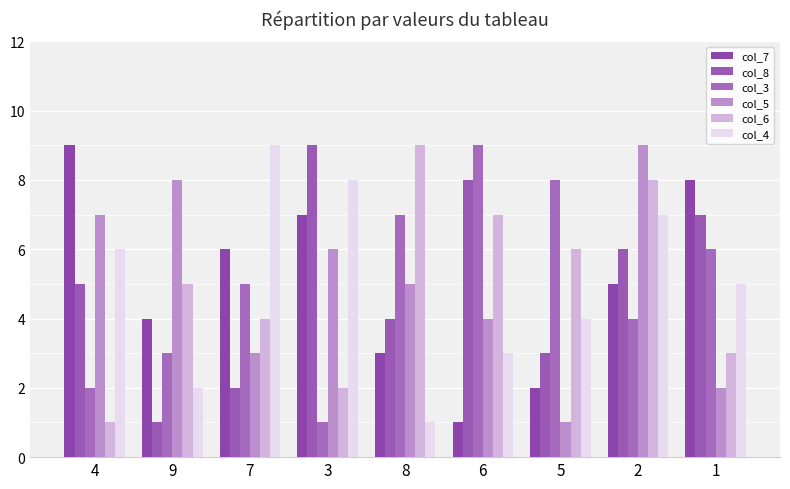

What is the sum of all col_5 values?

45